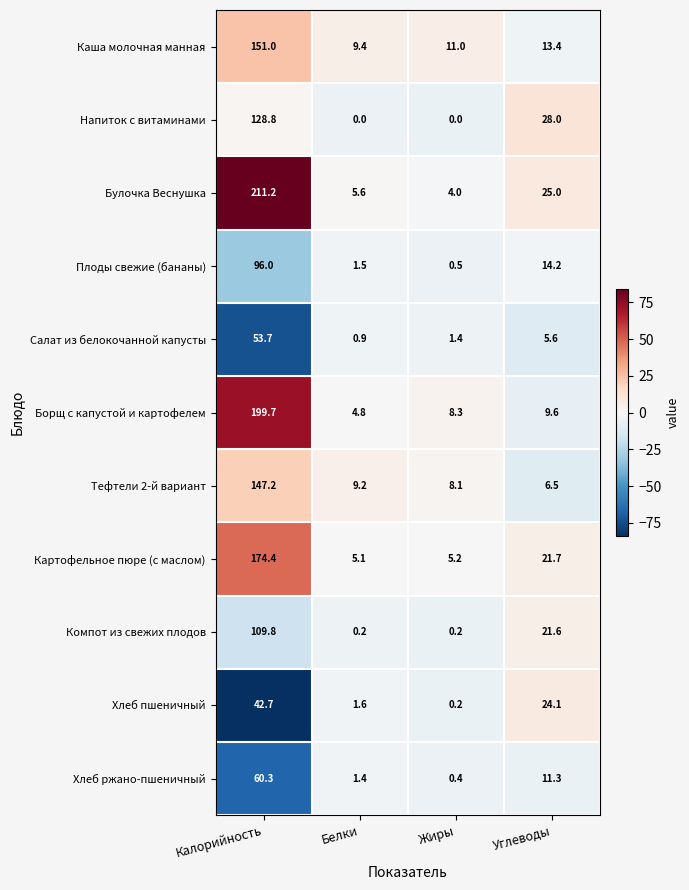

Which series has the widest spread of values?

Булочка Веснушка